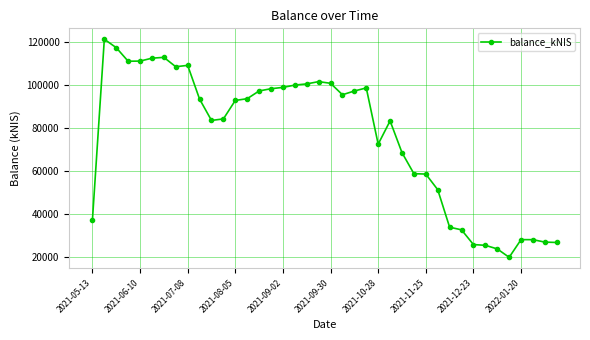

What is the average value?

76157.3